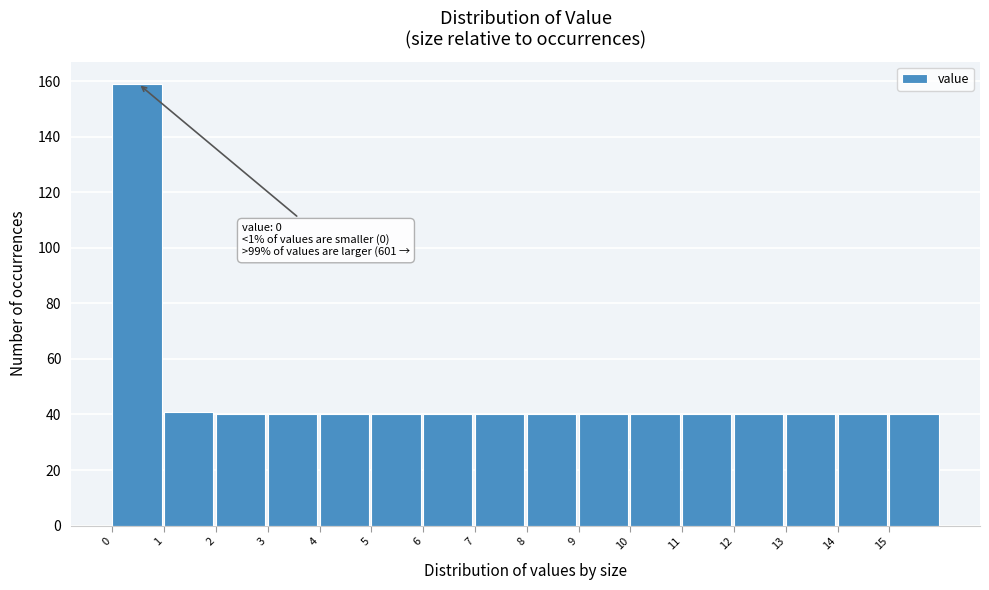

Which range on the x-axis has the tallest bar?

0 to 1